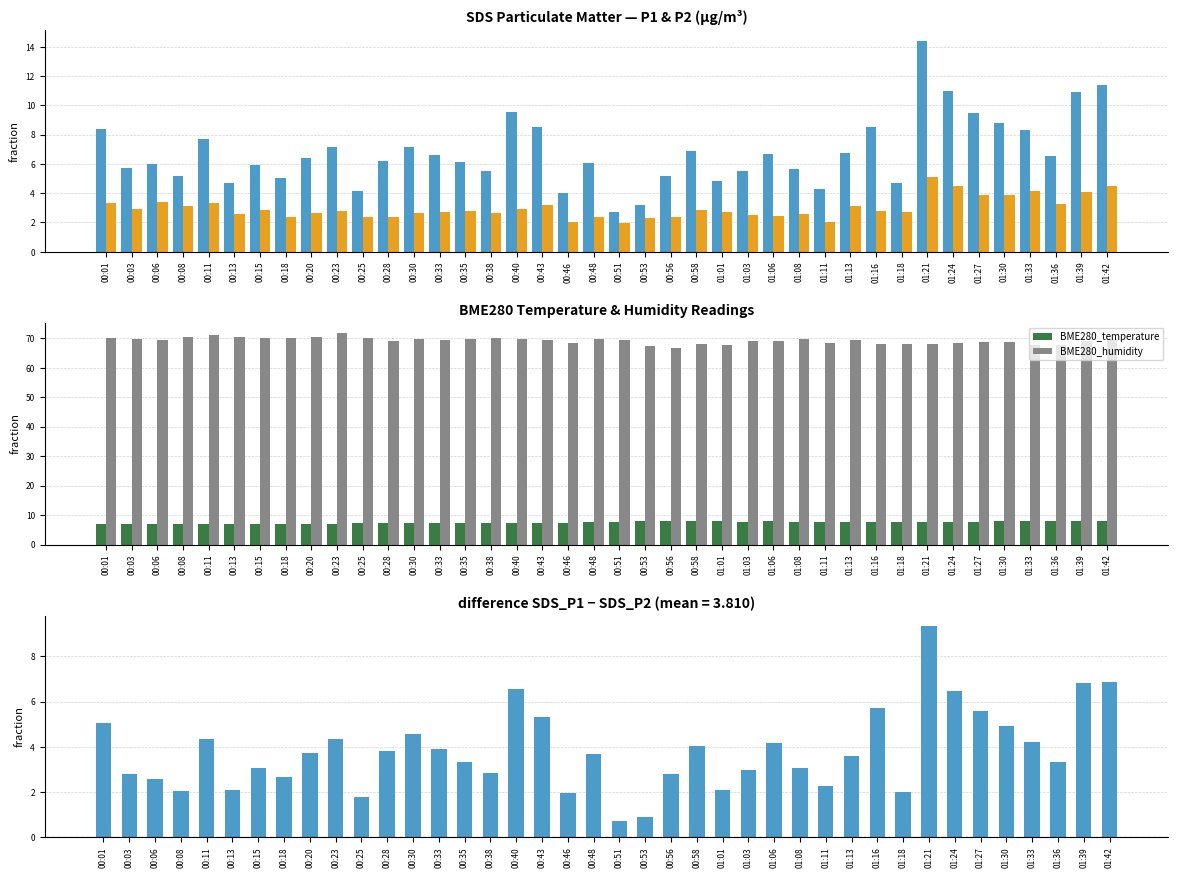

The value of BME280_humidity at 01:11 is 115.7. True or false?

False